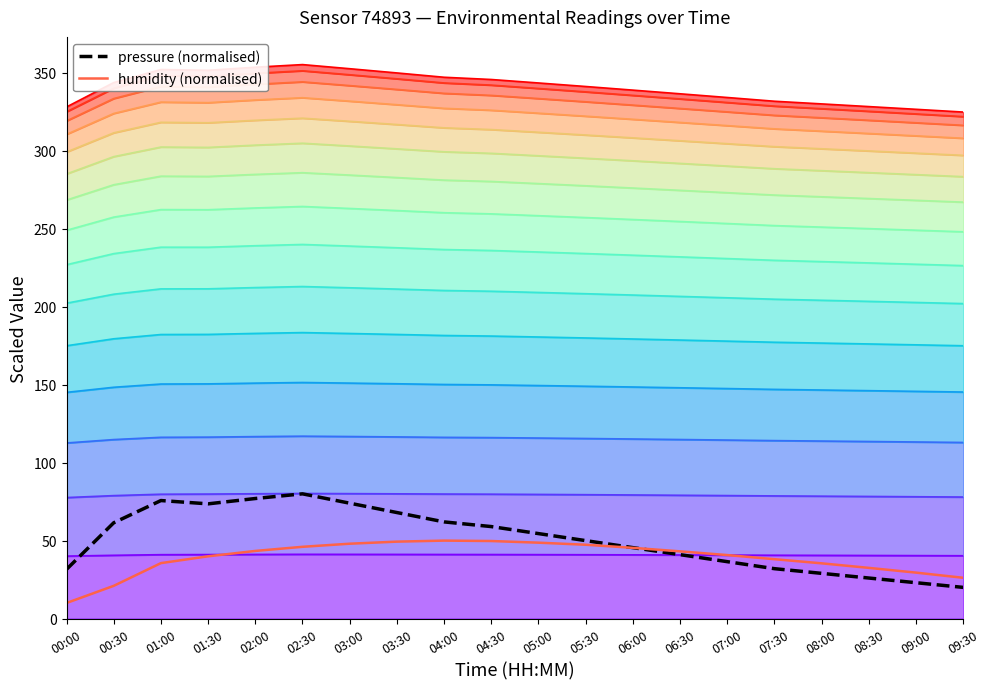

Reading left to right, extract all data points from this chart.

pressure (normalised): 31.6	61.4	75.7	73.6	77.0	80.0	74.0	68.0	62.0	59.0	54.5	50.0	45.5	41.0	36.5	32.0	29.0	26.0	23.0	20.0
humidity (normalised): 10.0	21.0	35.6	39.9	43.4	46.0	48.0	49.3	50.0	49.7	48.7	47.4	45.4	43.1	40.7	38.1	35.4	32.5	29.5	26.2